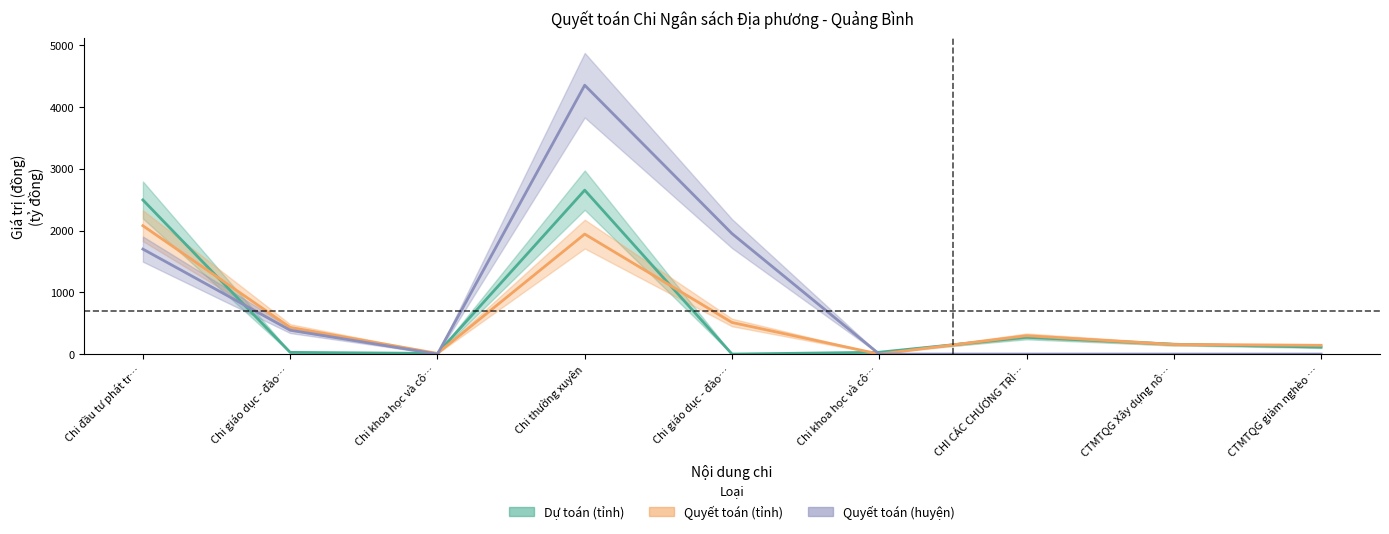

Count the number of categories in the chart.

9